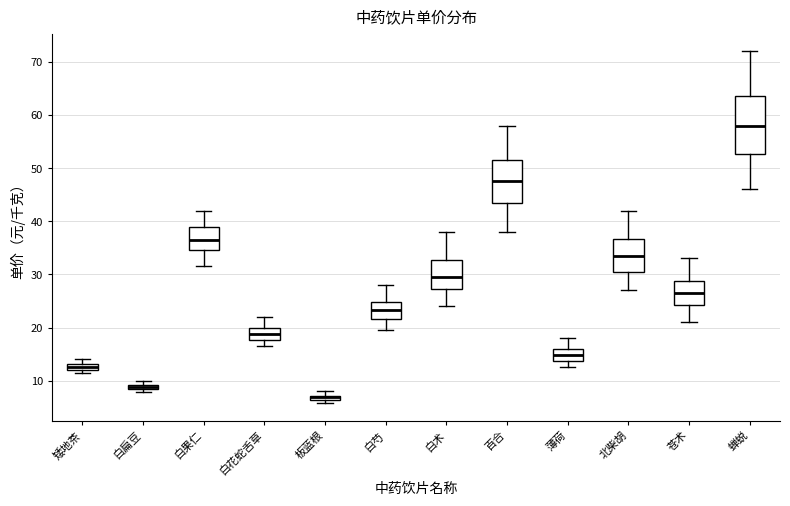

Where does the upper whisker of the box for 白果仁 end on the y-axis? The values are not printed on the chart, so give them approximately, as read against the axis.

42